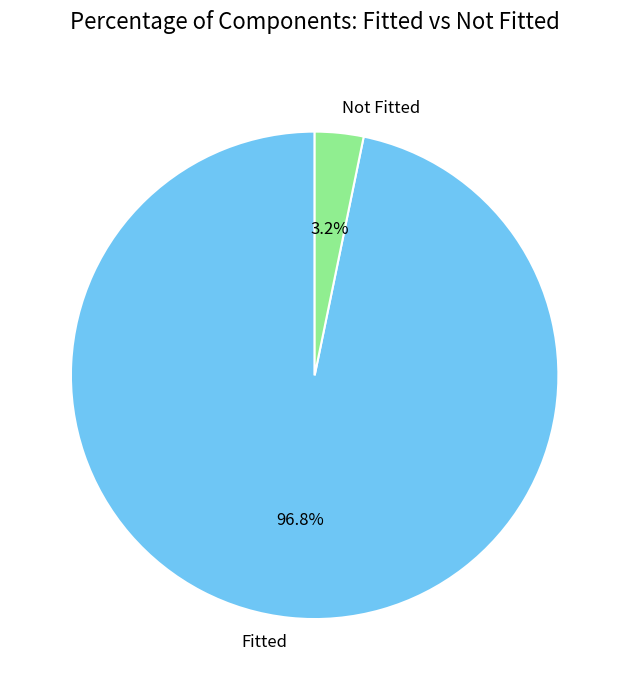

Between Not Fitted and Fitted, which is larger?

Fitted